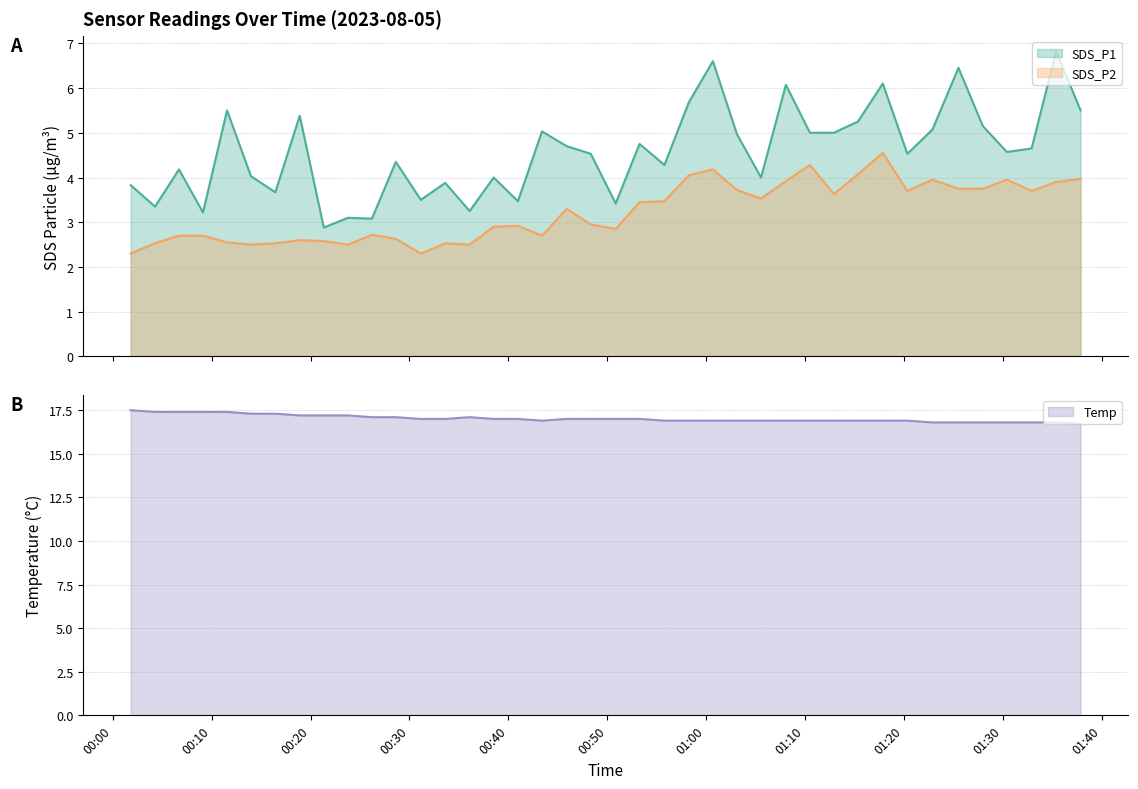

What is the sum of all Temp values?

680.9